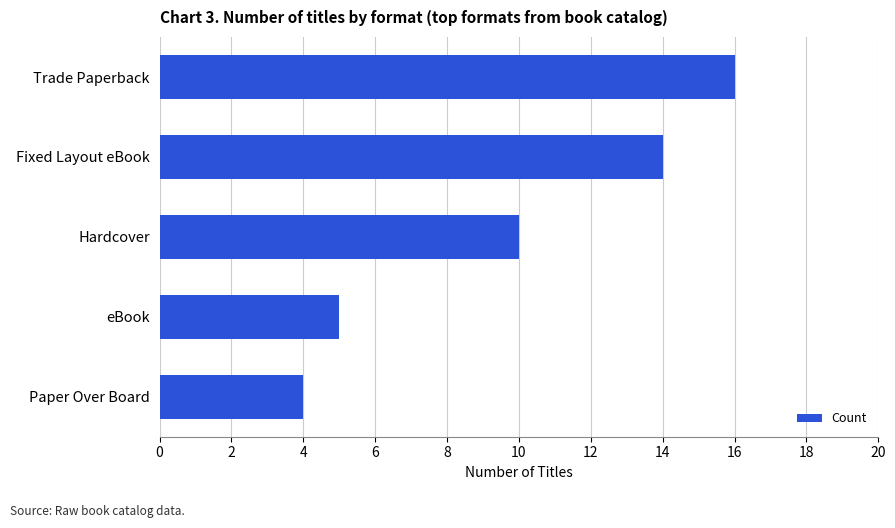

How many data points are less than 10?

2